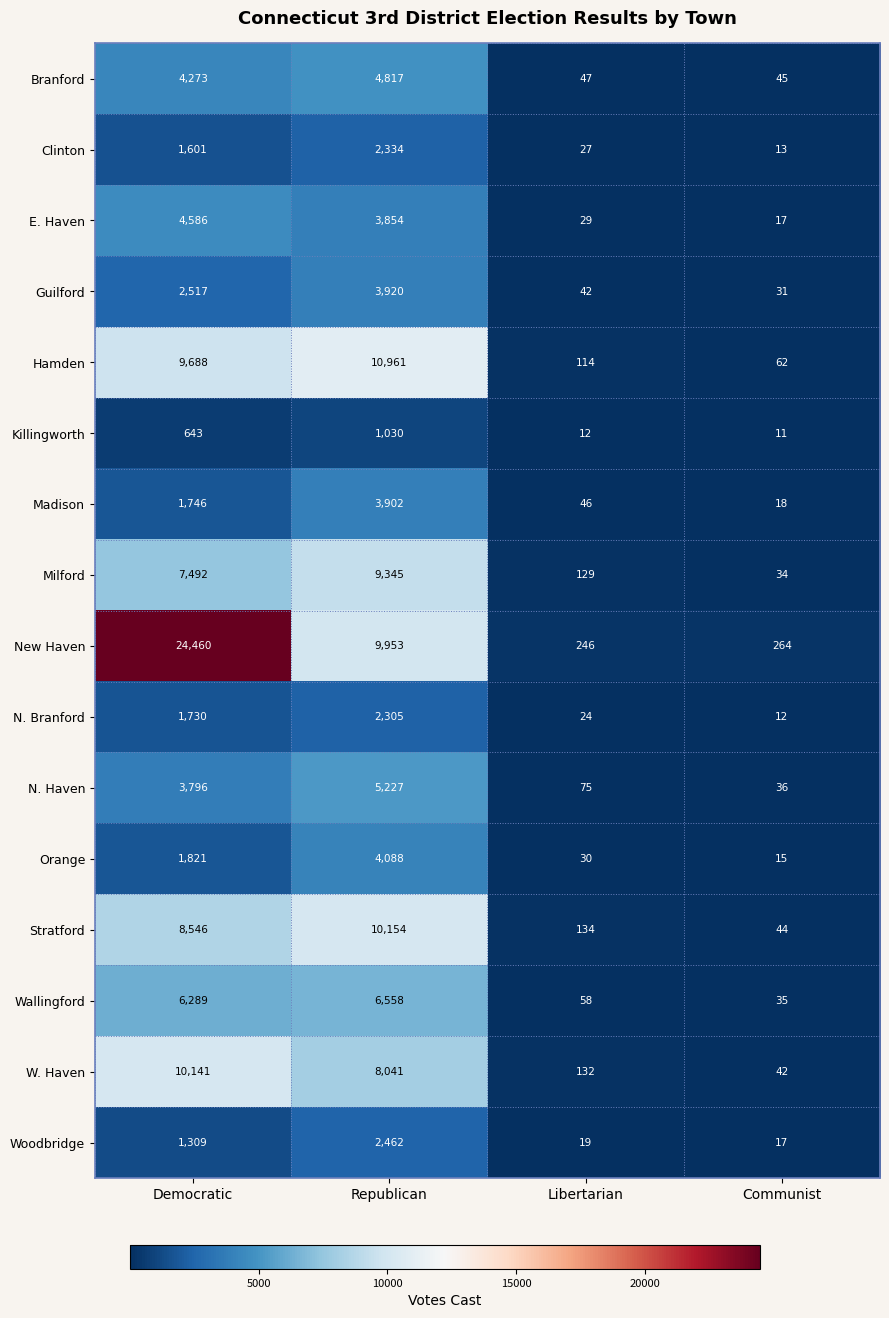

Between Democratic and Libertarian, which series saw the biggest shift?

New Haven